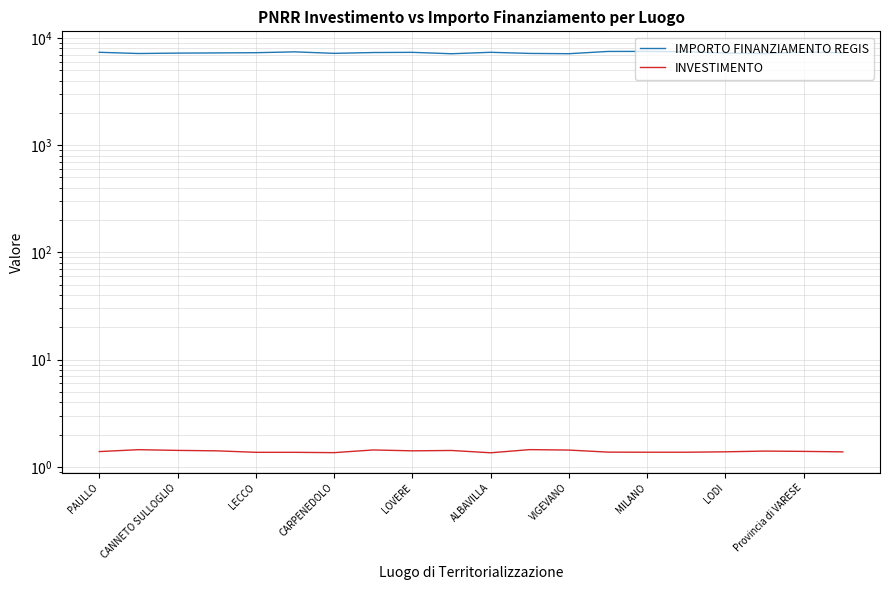

Where is IMPORTO FINANZIAMENTO REGIS nearest to the value 7303?

MILANO